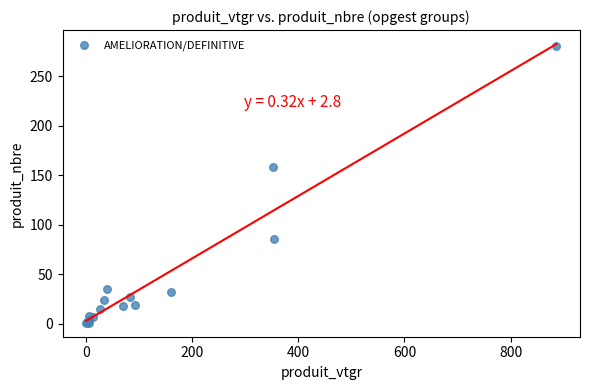

What Y value in the scatter plot is closest to 141?

158